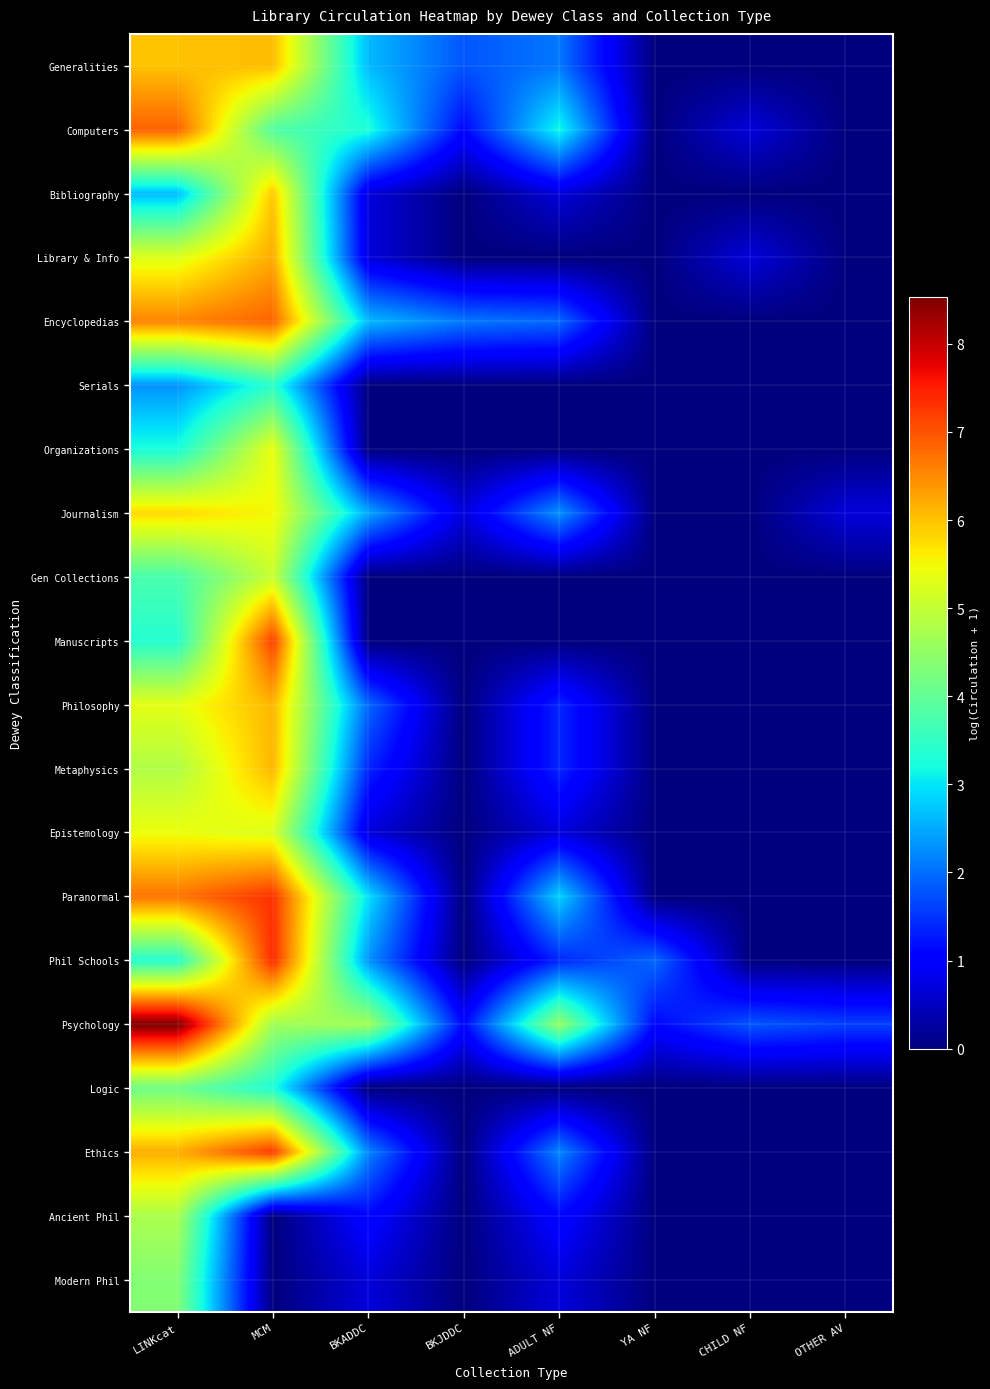

Reading right to left, extract all data points from this chart.

Generalities: OTHER AV=0.0	CHILD NF=0.0	YA NF=0.0	ADULT NF=2.1	BKJDDC=1.8	BKADDC=2.6	MCM=6.1	LINKcat=6.0
Computers: OTHER AV=0.0	CHILD NF=0.7	YA NF=0.0	ADULT NF=3.2	BKJDDC=1.1	BKADDC=3.3	MCM=3.9	LINKcat=6.9
Bibliography: OTHER AV=0.0	CHILD NF=0.0	YA NF=0.0	ADULT NF=0.7	BKJDDC=0.0	BKADDC=0.7	MCM=6.0	LINKcat=2.6
Library & Info: OTHER AV=0.0	CHILD NF=0.7	YA NF=0.0	ADULT NF=0.0	BKJDDC=0.0	BKADDC=0.7	MCM=6.2	LINKcat=5.3
Encyclopedias: OTHER AV=0.0	CHILD NF=0.0	YA NF=0.0	ADULT NF=1.9	BKJDDC=2.1	BKADDC=2.6	MCM=6.9	LINKcat=6.6
Serials: OTHER AV=0.0	CHILD NF=0.0	YA NF=0.0	ADULT NF=0.0	BKJDDC=0.0	BKADDC=0.0	MCM=3.4	LINKcat=2.3
Organizations: OTHER AV=0.0	CHILD NF=0.0	YA NF=0.0	ADULT NF=0.0	BKJDDC=0.0	BKADDC=0.0	MCM=5.4	LINKcat=3.3
Journalism: OTHER AV=0.7	CHILD NF=0.0	YA NF=0.0	ADULT NF=2.3	BKJDDC=0.7	BKADDC=2.5	MCM=5.5	LINKcat=5.8
Gen Collections: OTHER AV=0.0	CHILD NF=0.0	YA NF=0.0	ADULT NF=0.0	BKJDDC=0.0	BKADDC=0.0	MCM=5.1	LINKcat=3.7
Manuscripts: OTHER AV=0.0	CHILD NF=0.0	YA NF=0.0	ADULT NF=0.0	BKJDDC=0.0	BKADDC=0.0	MCM=7.2	LINKcat=3.4
Philosophy: OTHER AV=0.0	CHILD NF=0.0	YA NF=0.0	ADULT NF=1.4	BKJDDC=0.0	BKADDC=1.9	MCM=6.1	LINKcat=5.3
Metaphysics: OTHER AV=0.0	CHILD NF=0.0	YA NF=0.0	ADULT NF=1.4	BKJDDC=0.0	BKADDC=1.4	MCM=6.1	LINKcat=4.8
Epistemology: OTHER AV=0.0	CHILD NF=0.0	YA NF=0.0	ADULT NF=0.7	BKJDDC=0.0	BKADDC=0.7	MCM=5.3	LINKcat=5.4
Paranormal: OTHER AV=0.0	CHILD NF=0.0	YA NF=0.0	ADULT NF=2.8	BKJDDC=0.0	BKADDC=2.9	MCM=7.3	LINKcat=6.7
Phil Schools: OTHER AV=0.0	CHILD NF=0.0	YA NF=1.9	ADULT NF=1.4	BKJDDC=0.0	BKADDC=2.3	MCM=7.4	LINKcat=3.4
Psychology: OTHER AV=1.6	CHILD NF=1.8	YA NF=1.1	ADULT NF=4.5	BKJDDC=1.1	BKADDC=4.7	MCM=4.6	LINKcat=8.5
Logic: OTHER AV=0.0	CHILD NF=0.0	YA NF=0.0	ADULT NF=0.0	BKJDDC=0.0	BKADDC=0.0	MCM=3.3	LINKcat=4.1
Ethics: OTHER AV=0.0	CHILD NF=0.0	YA NF=0.0	ADULT NF=2.2	BKJDDC=0.0	BKADDC=2.2	MCM=7.3	LINKcat=6.2
Ancient Phil: OTHER AV=0.0	CHILD NF=0.0	YA NF=0.0	ADULT NF=1.1	BKJDDC=0.0	BKADDC=1.1	MCM=0.0	LINKcat=4.8
Modern Phil: OTHER AV=0.0	CHILD NF=0.0	YA NF=0.0	ADULT NF=0.7	BKJDDC=0.0	BKADDC=0.7	MCM=0.0	LINKcat=4.3